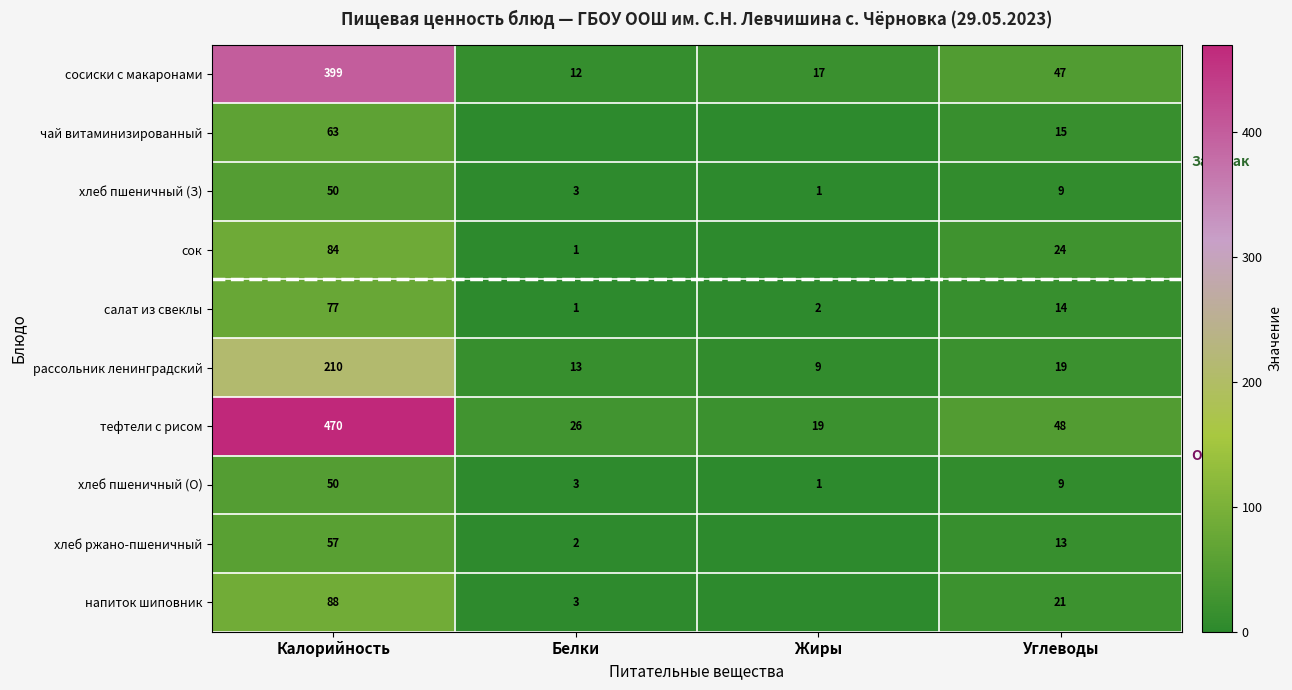

What is the difference between the maximum and second lowest values in the тефтели с рисом series?

444